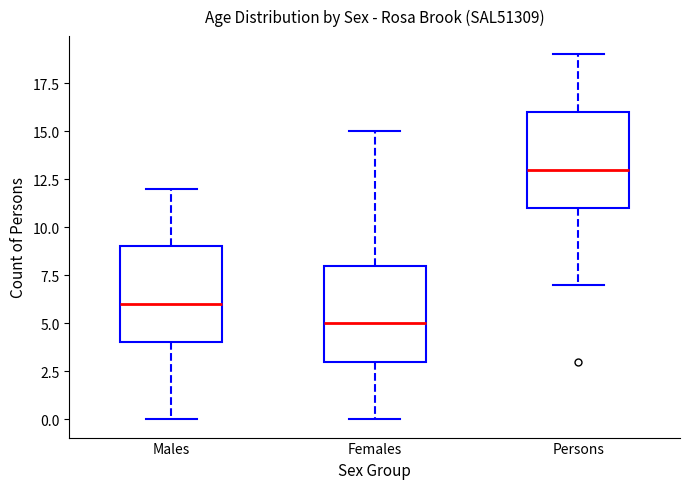

Where is the lower edge of the box for Persons on the y-axis? The values are not printed on the chart, so give them approximately, as read against the axis.

11